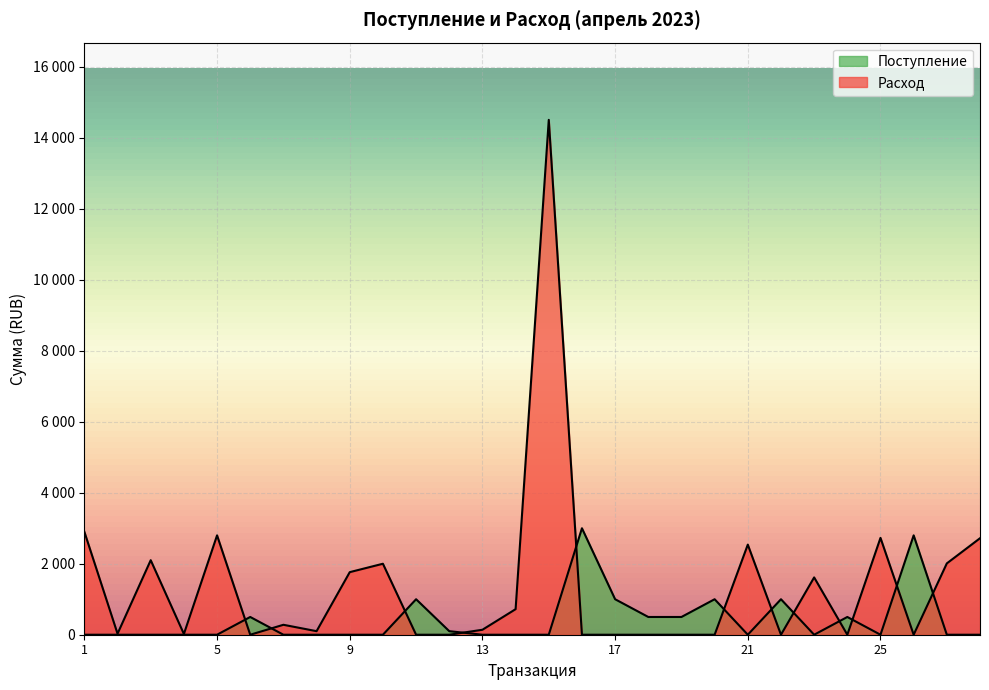

The Расход series shows 2000.0 at 10. True or false?

True